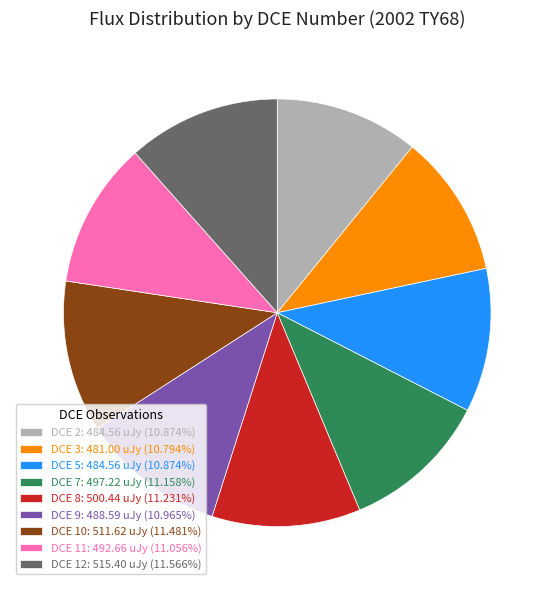

Combined, do DCE 9: 488.59 uJy (10.965%) and DCE 7: 497.22 uJy (11.158%) account for over 50%?

No